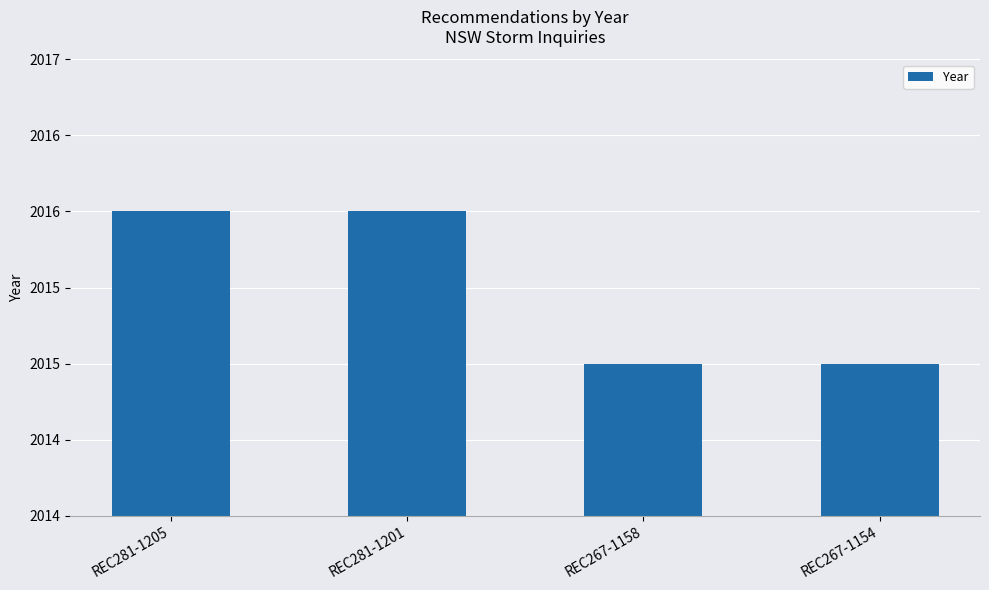

What is the sum of the values at REC267-1158 and REC281-1201?

4031